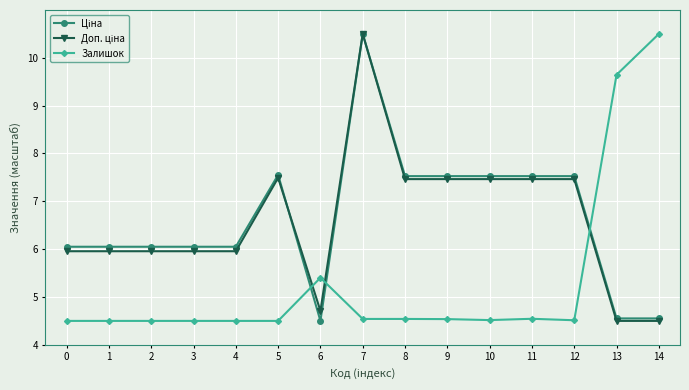

What is the maximum value for Залишок?

10.5